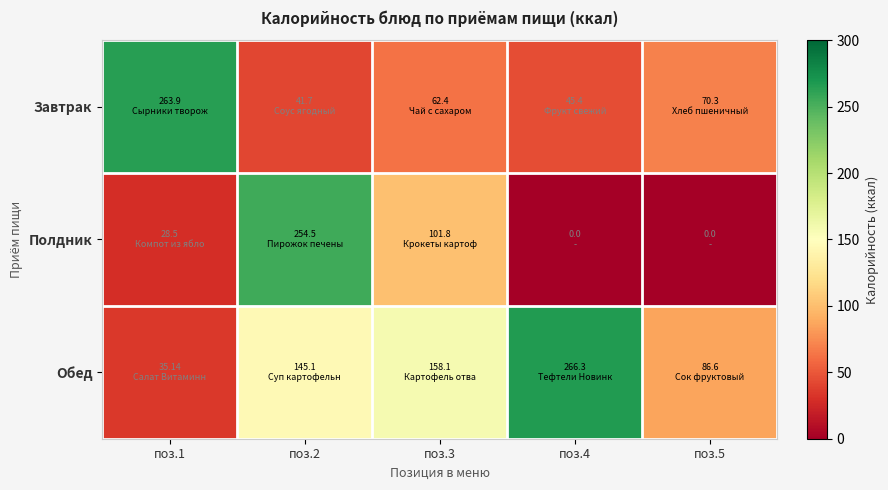

What is the spread (max minus min) of values at поз.3?

95.7